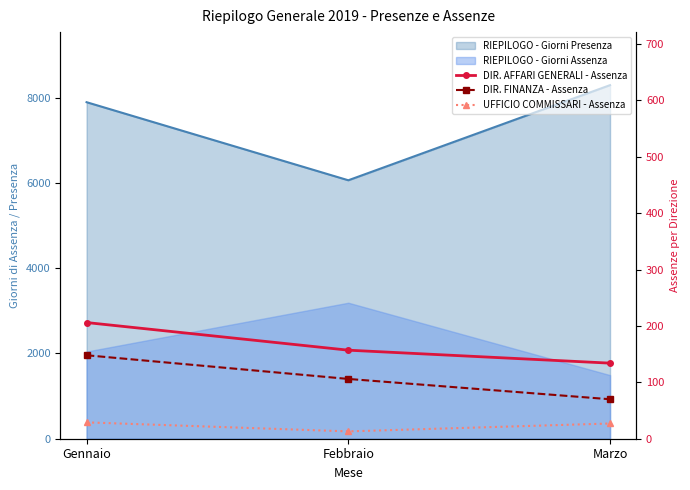

At which label is UFFICIO COMMISSARI - Assenza closest to 21?

Marzo